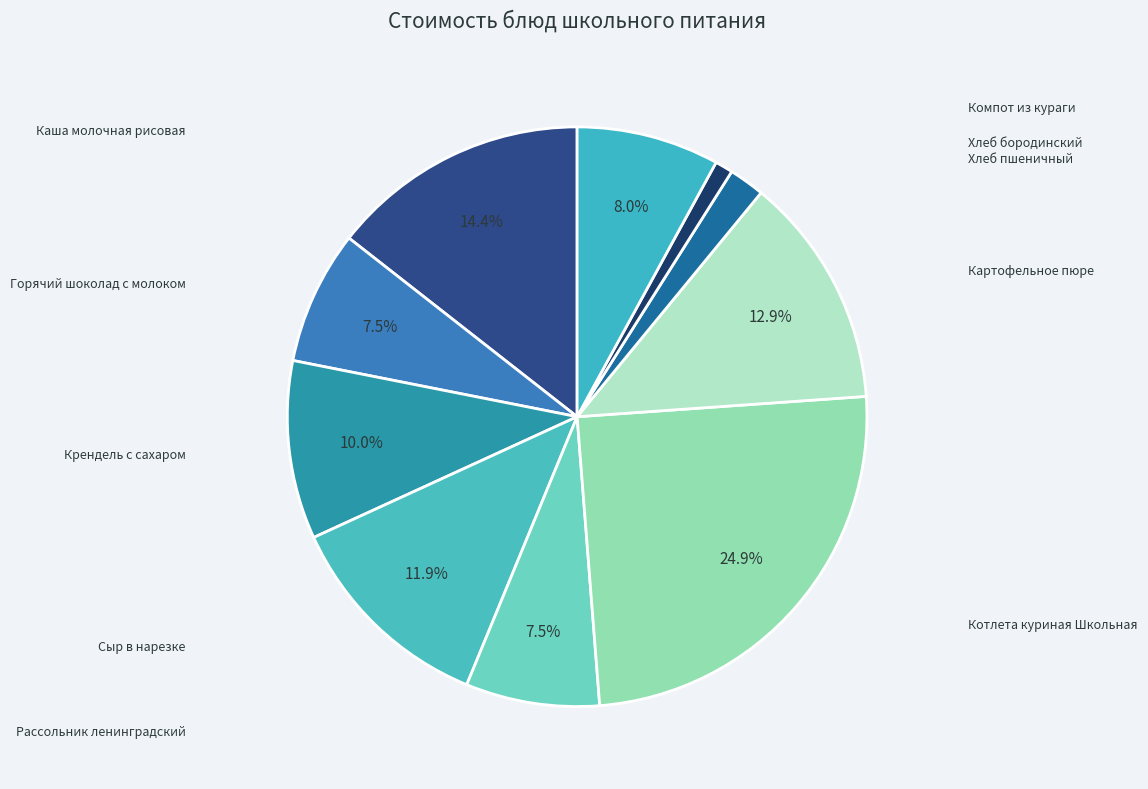

Is there any slice that represents more than half of the pie?

No